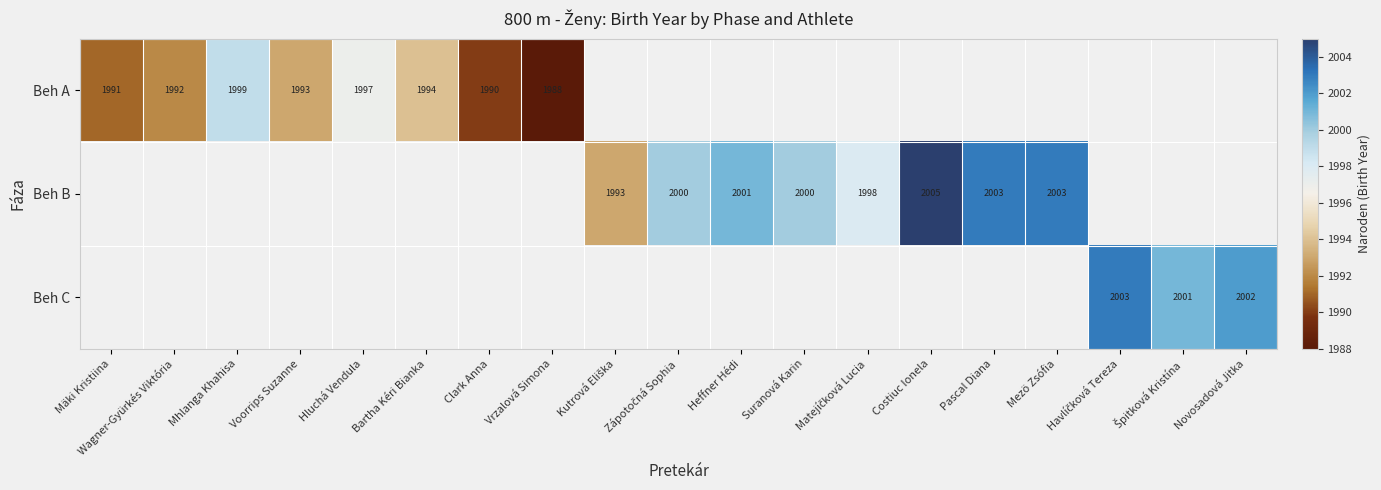

Is it true that Beh A equals 1993 at Voorrips Suzanne?

True